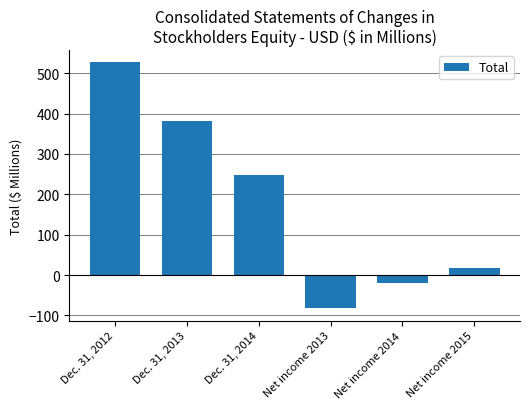

Where does the data first go above 248?

Dec. 31, 2012